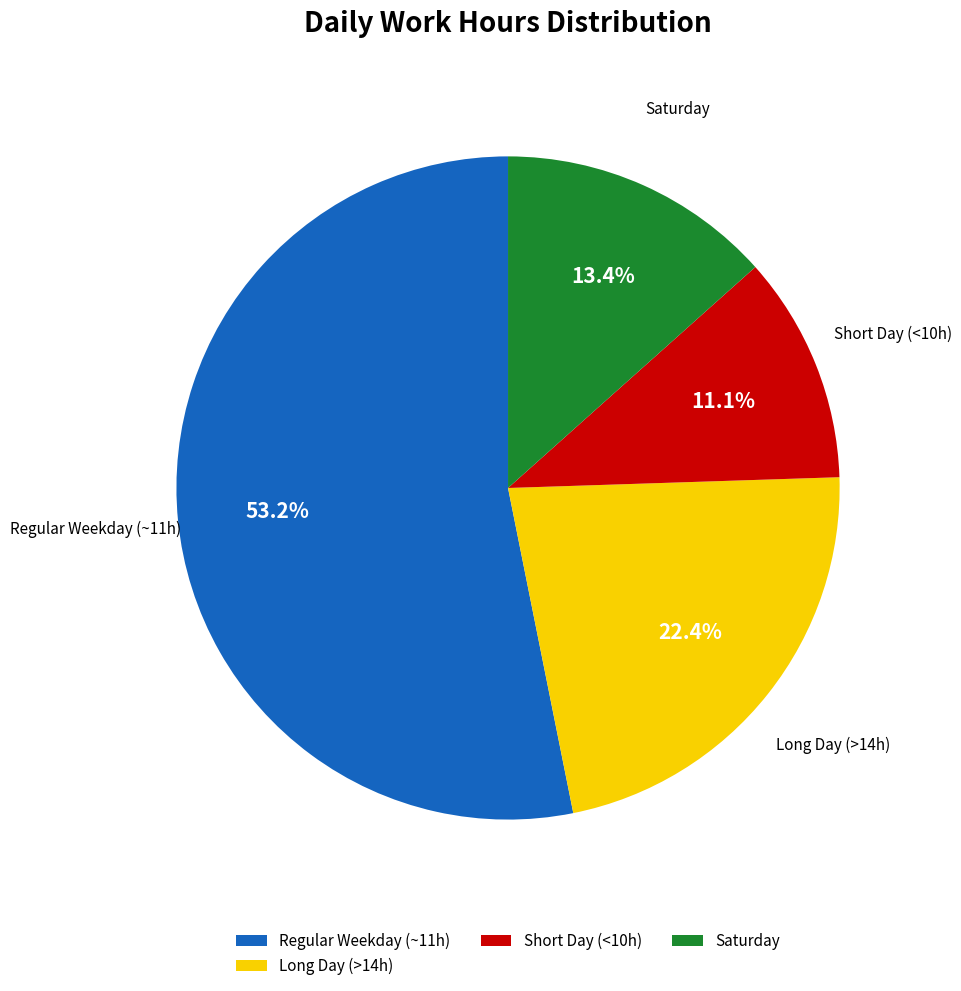

Which has a higher value, Short Day (<10h) or Regular Weekday (~11h)?

Regular Weekday (~11h)